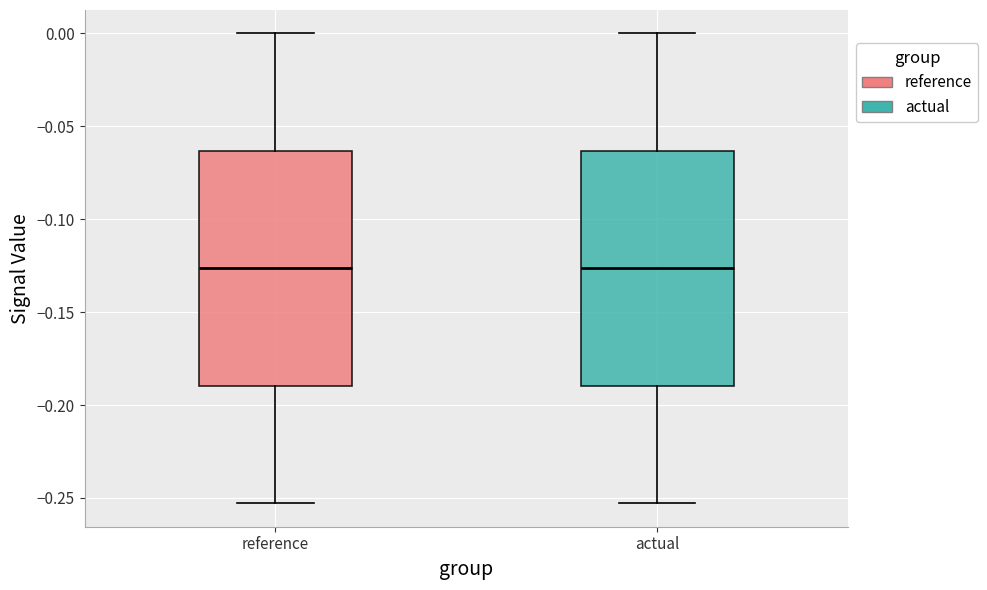

Reading left to right, read every box against the y-axis: the position of its median line, the range the box covers, and the ends of its whiskers. The values are not printed on the chart, so give them approximately, as read against the axis.

reference: median -0.125, box -0.190 to -0.065, whiskers -0.255 to 0.000
actual: median -0.125, box -0.190 to -0.065, whiskers -0.255 to 0.000